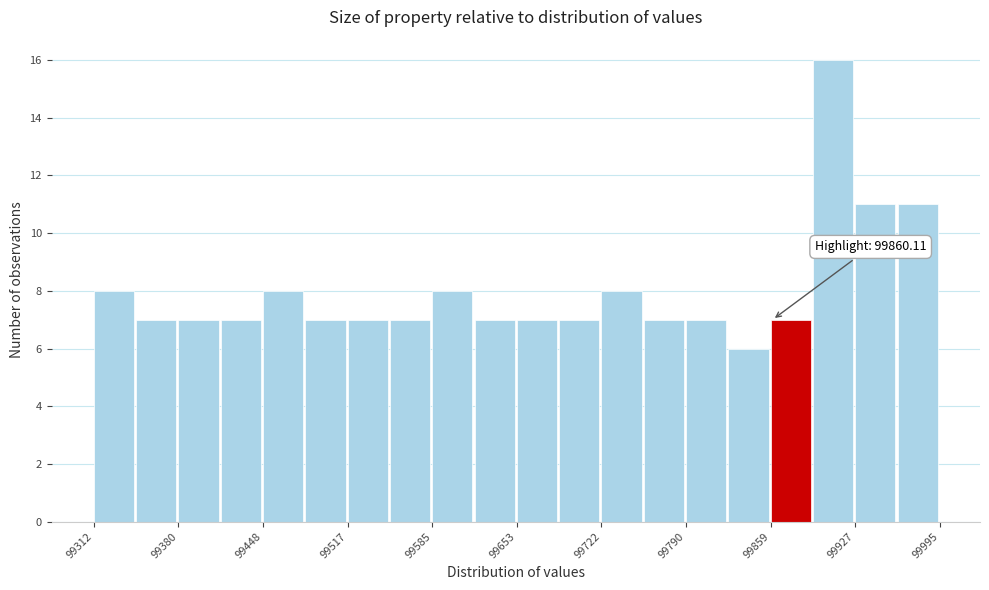

Around what value on the x-axis is the tallest bar? Give the approximate position of its centre, as read against the axis.

99910